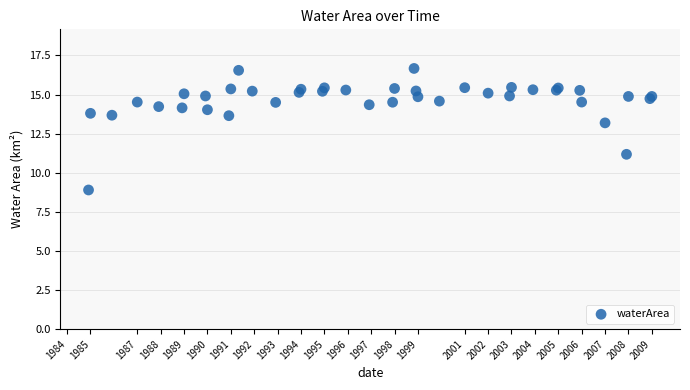

What Y value in the scatter plot is closest to 12?

11.2